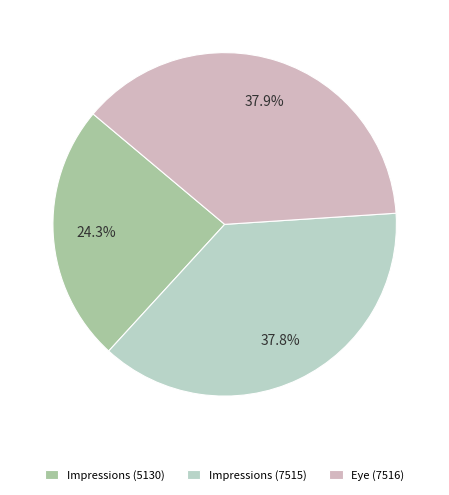

The Eye (7516) slice represents 38% of the pie. True or false?

True